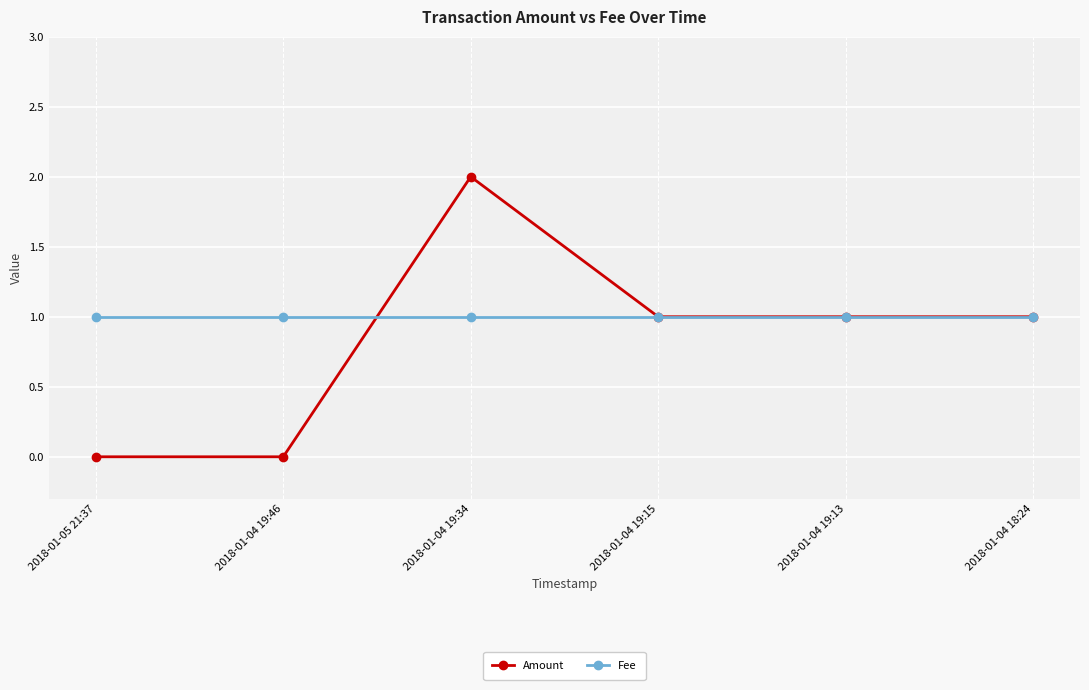

How many data points does each series have?

6